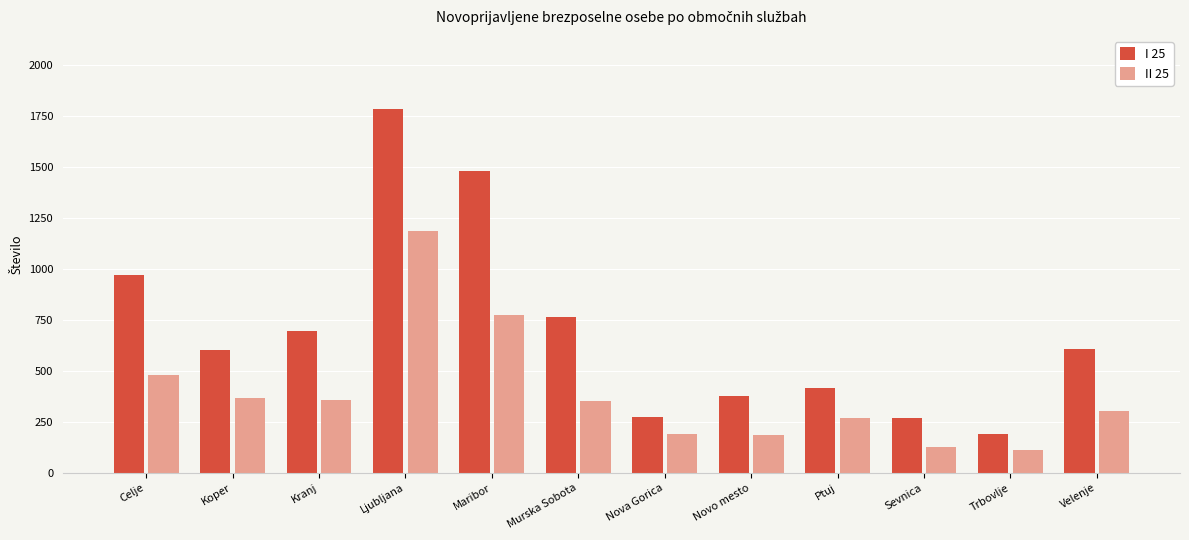

What is the difference between the II 25 values at Velenje and Ptuj?

34